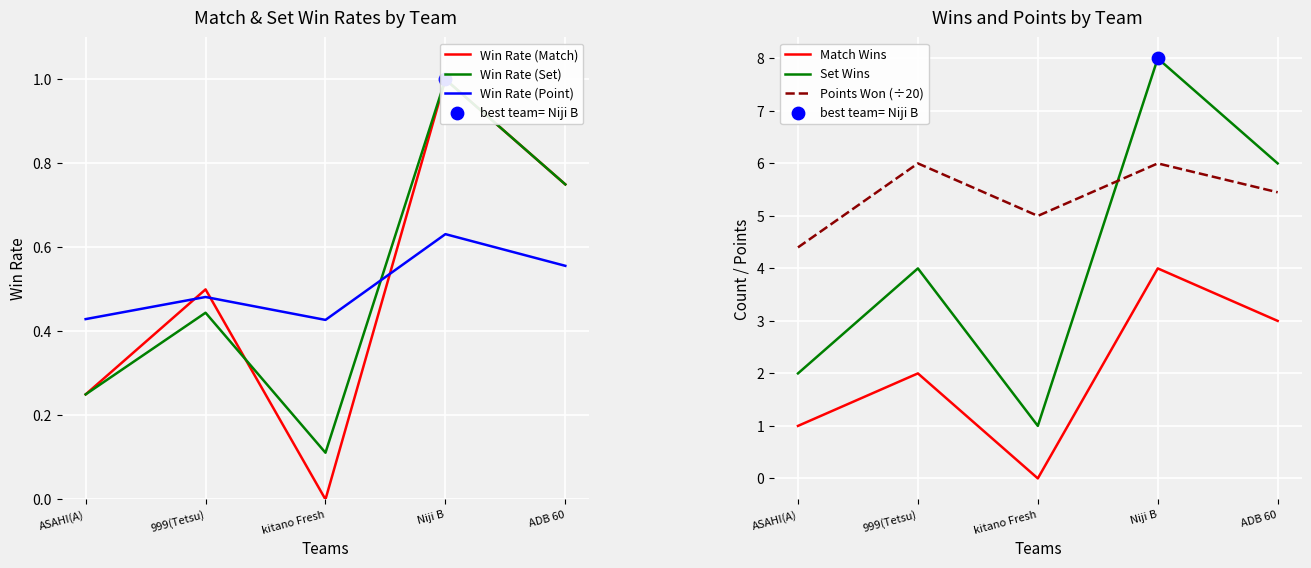

Which series has the largest total across all categories?

Points Won (÷20)